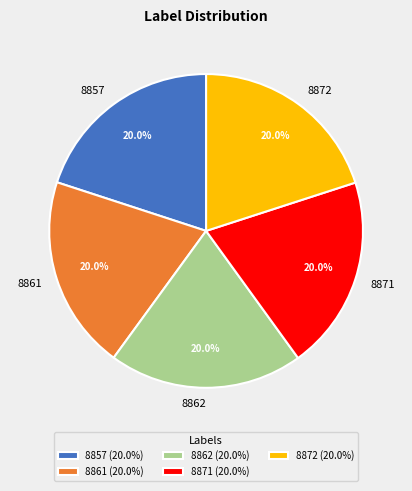

Approximately how many times larger is the value at 8862 compared to 8871?

1.0